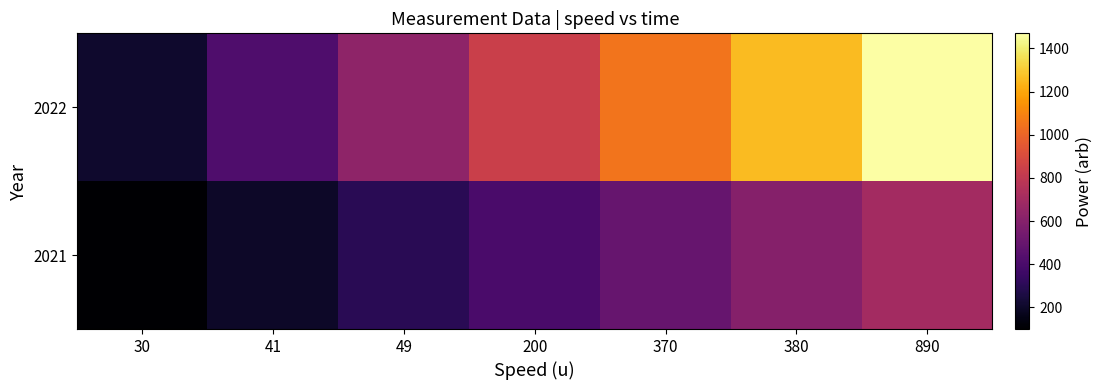

At 30, list the series in order from largest to smallest.

2022, 2021